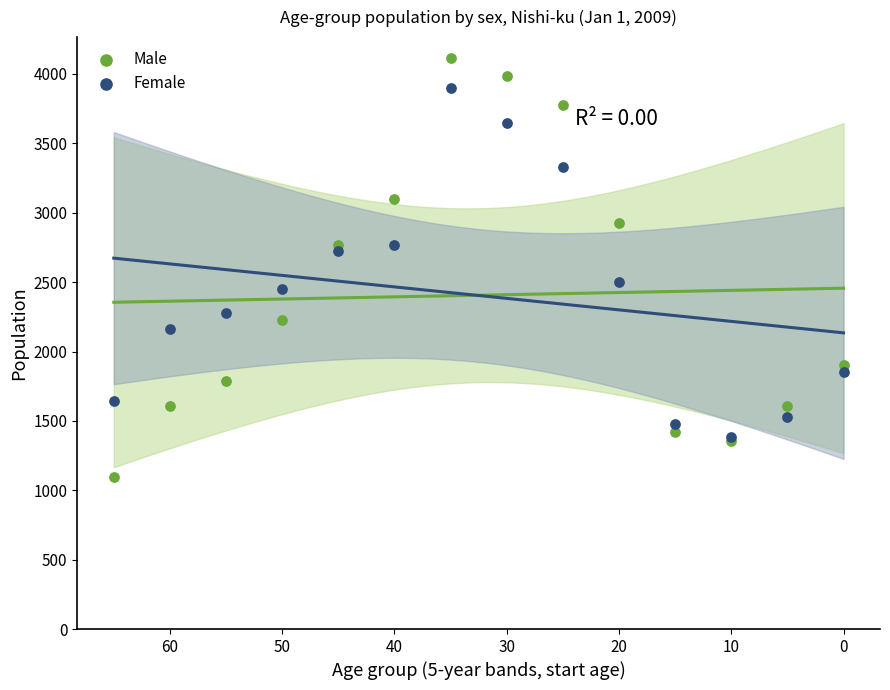

Which series reaches the maximum Y coordinate?

Male